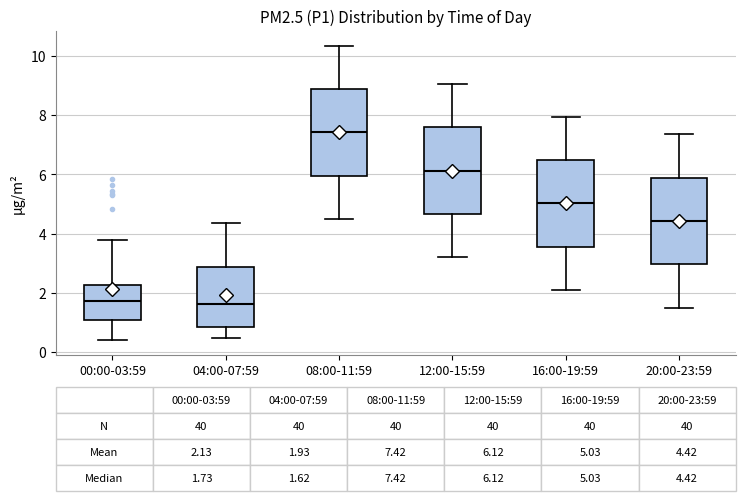

Which box has the highest median line?

08:00-11:59